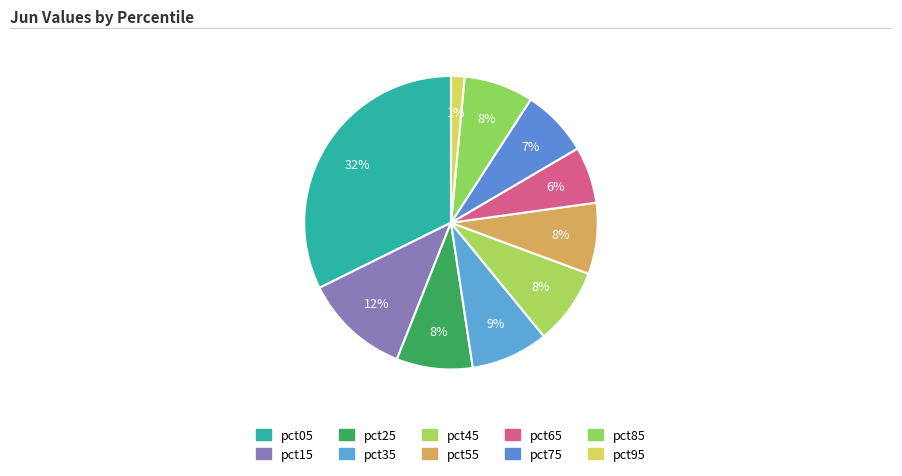

What is the smallest slice in the pie chart?

pct95